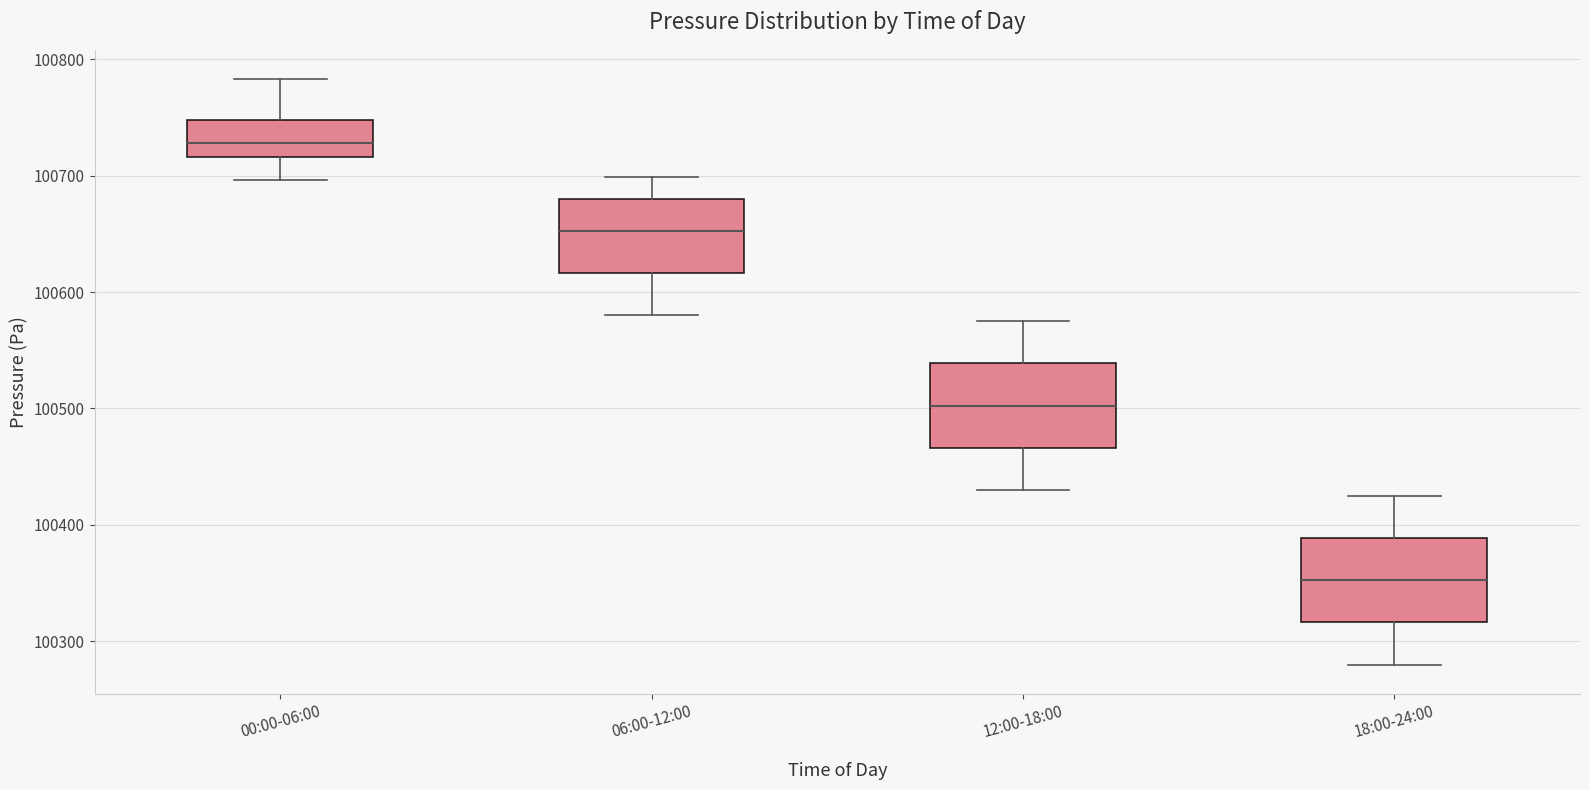

Where does the lower whisker of the box for 12:00-18:00 end on the y-axis? The values are not printed on the chart, so give them approximately, as read against the axis.

100430